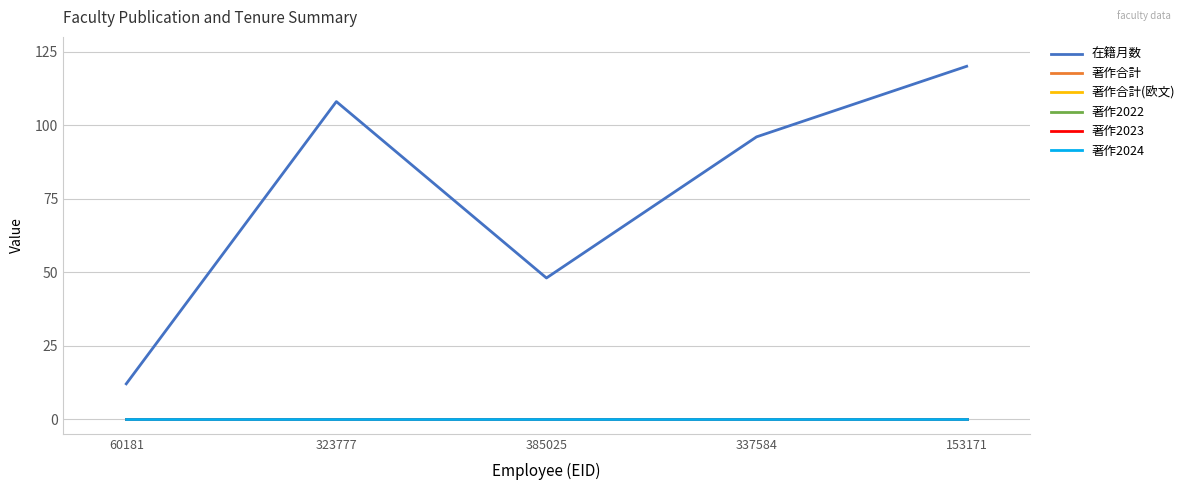

Which series changed the most between 60181 and 337584?

在籍月数